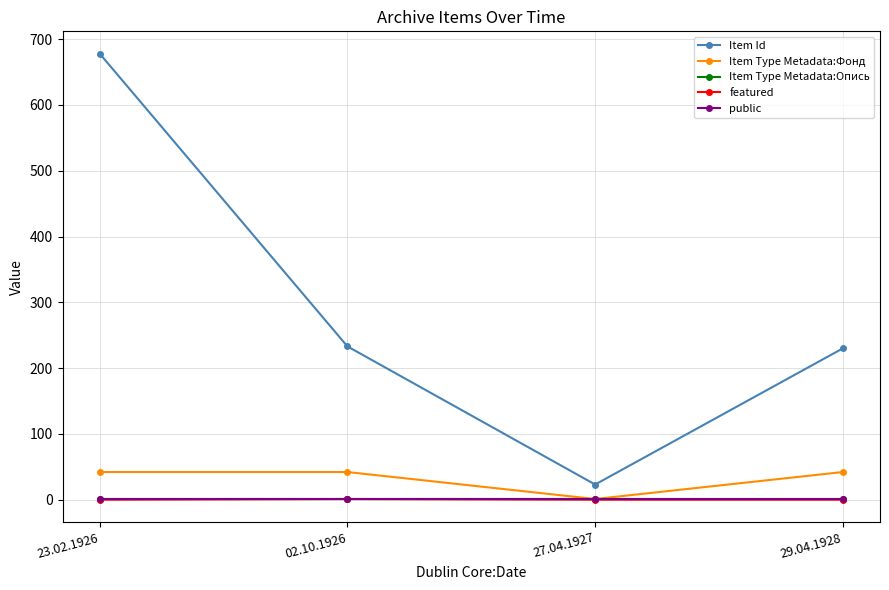

What is the highest value of the Item Id series?

678